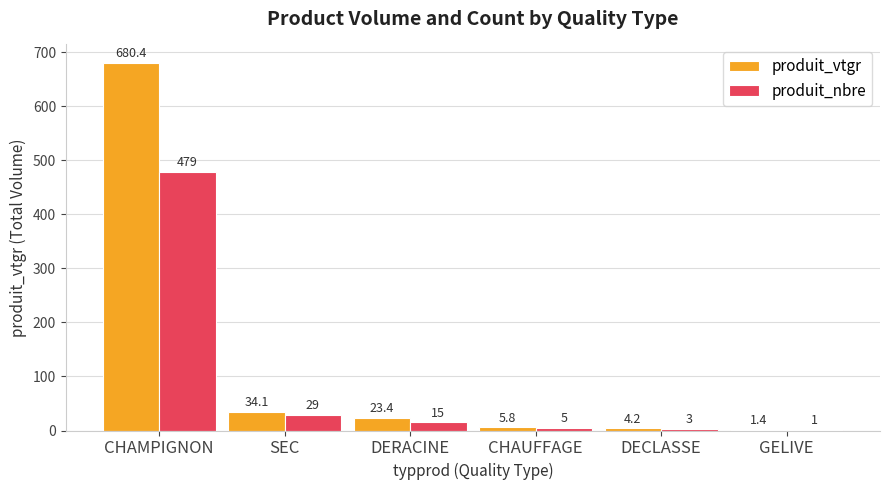

Which series has the widest spread of values?

produit_vtgr